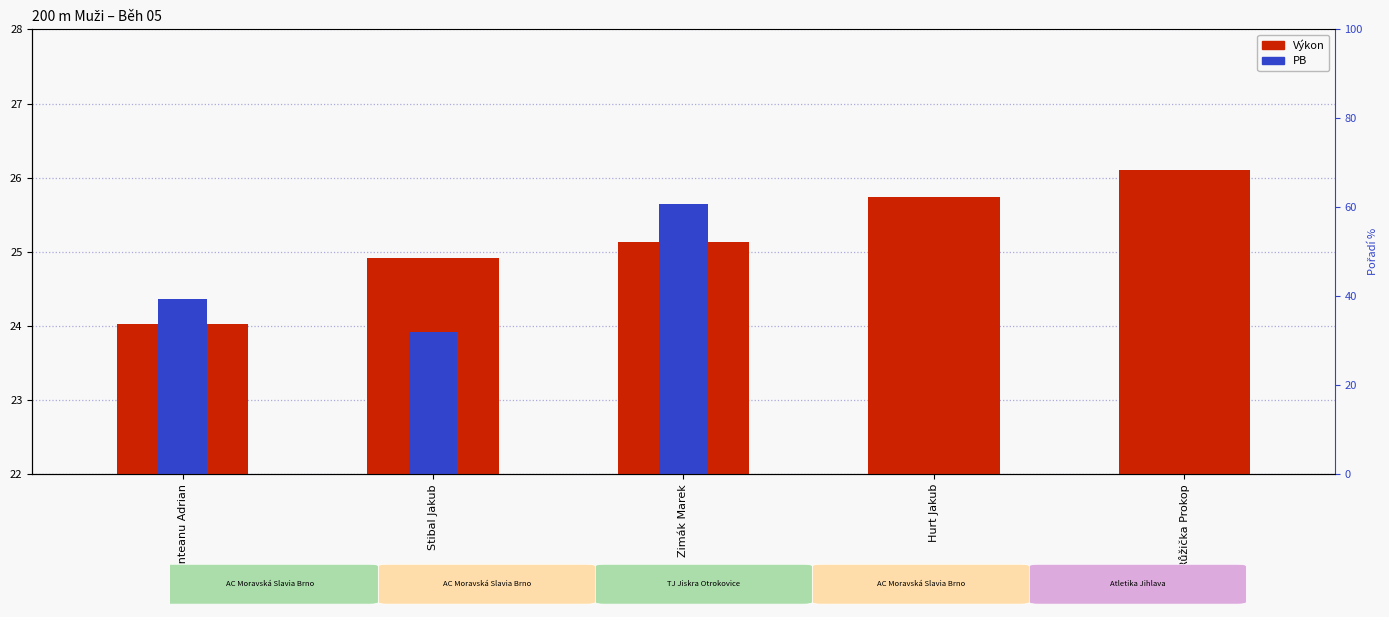

Reading left to right, list all the values displayed in this chart.

Výkon: Munteanu Adrian=24.0	Stibal Jakub=24.9	Zimák Marek=25.1	Hurt Jakub=25.7	Růžička Prokop=26.1
PB: Munteanu Adrian=24.4	Stibal Jakub=23.9	Zimák Marek=25.6	Hurt Jakub=0.0	Růžička Prokop=0.0